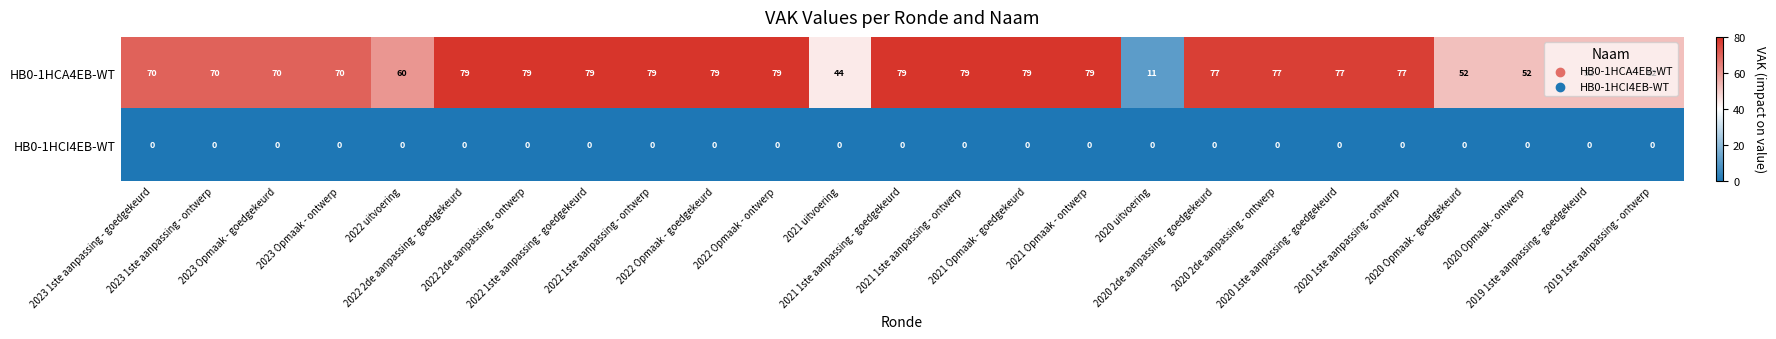

Which series has the largest total across all categories?

HB0-1HCA4EB-WT